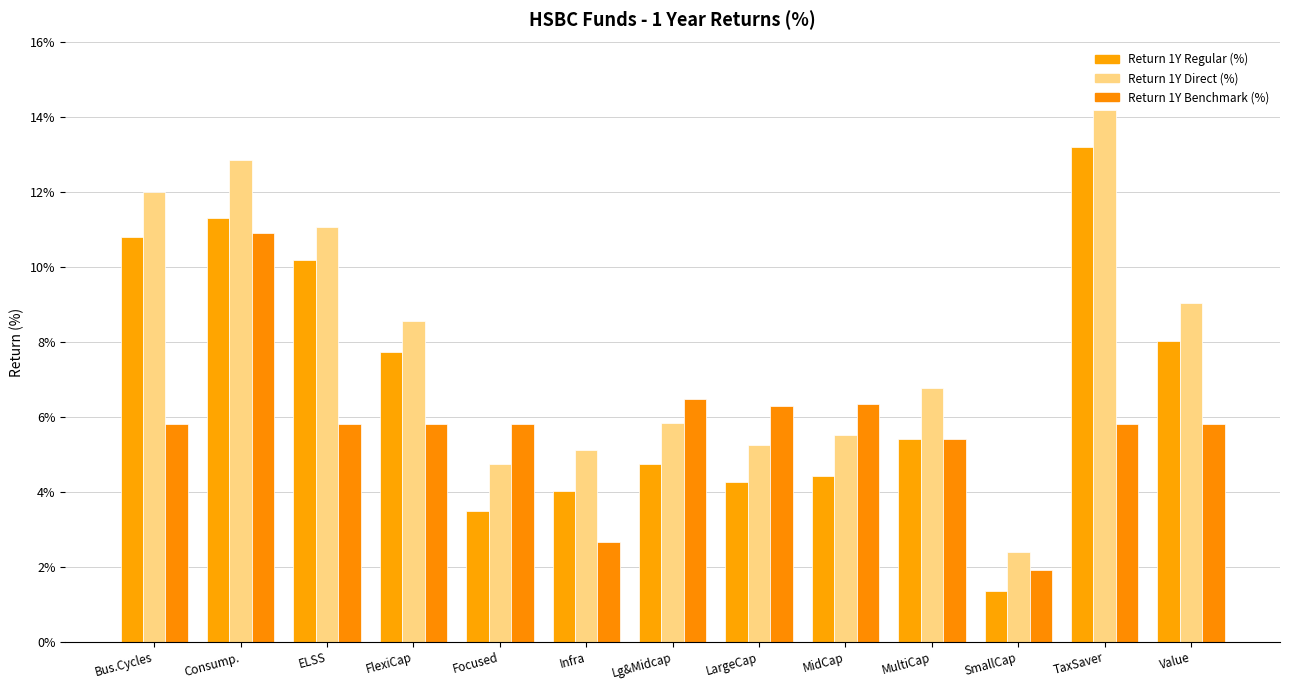

Where is Return 1Y Regular (%) nearest to the value 7?

FlexiCap